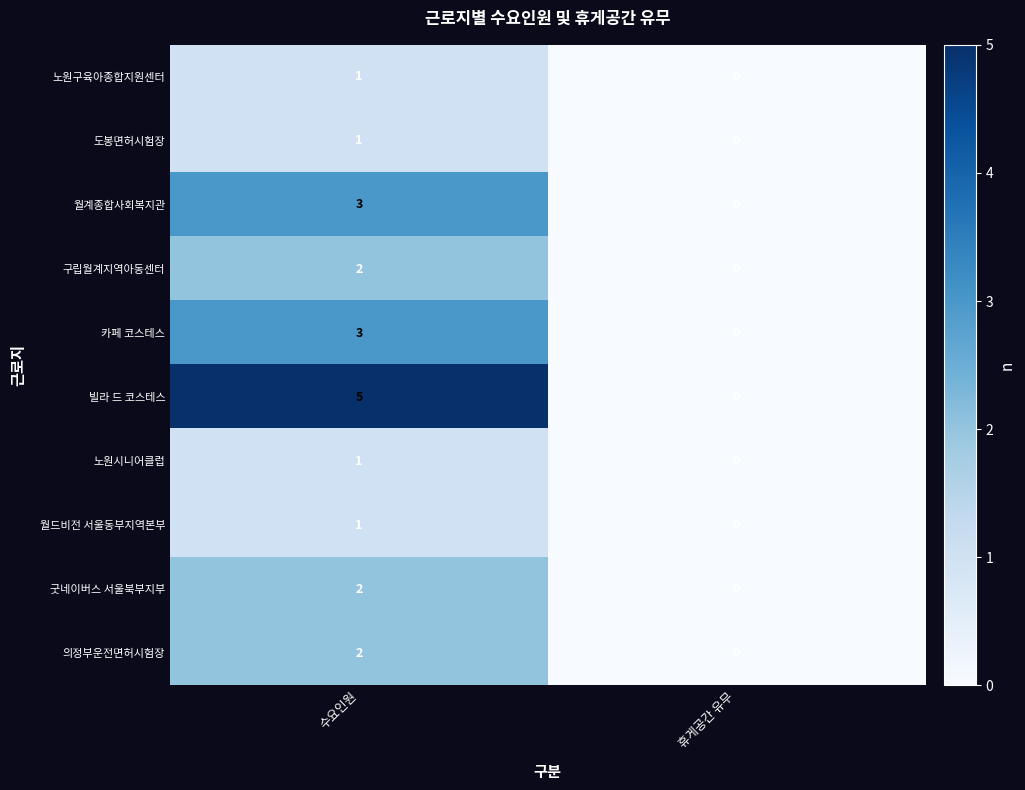

What is the maximum value shown in the chart?

5